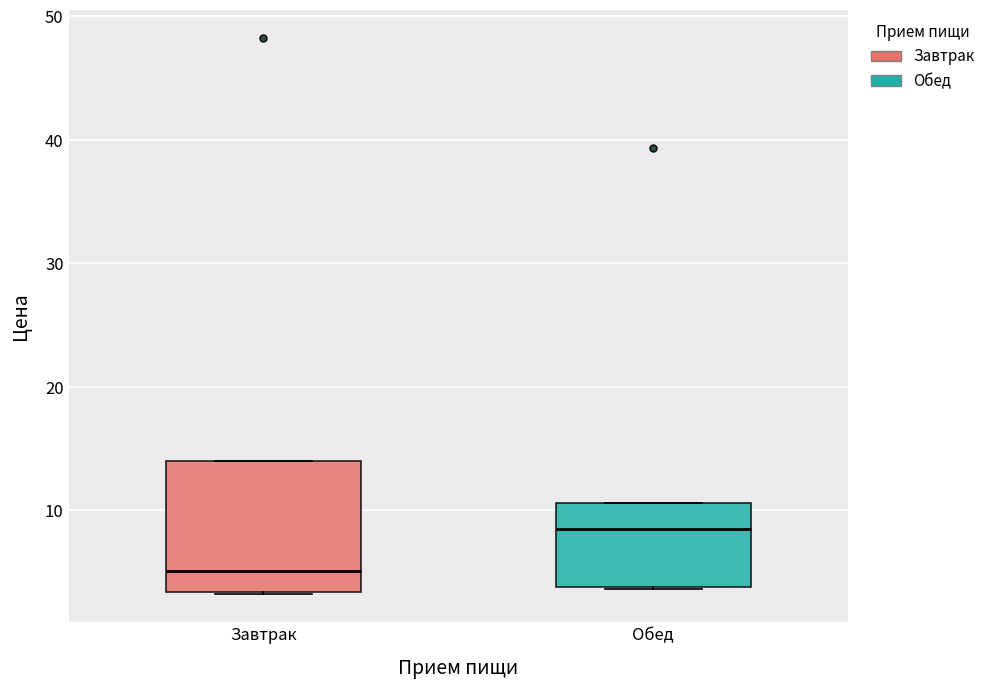

Which box has the highest median line?

Обед